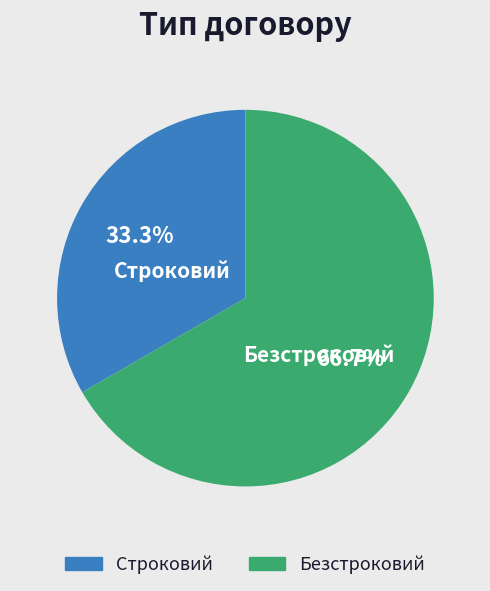

How many segments does this pie chart have?

2